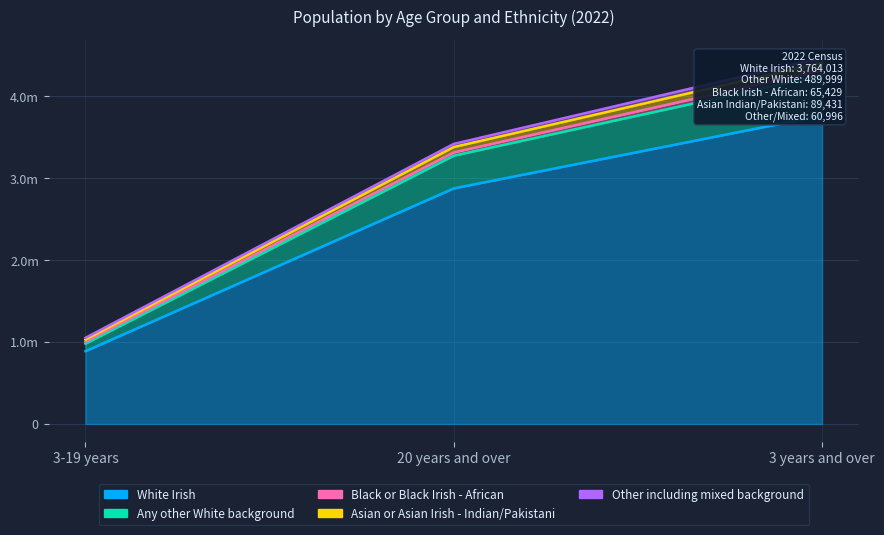

What is the difference between the second highest and minimum values in the White Irish series?

1986941